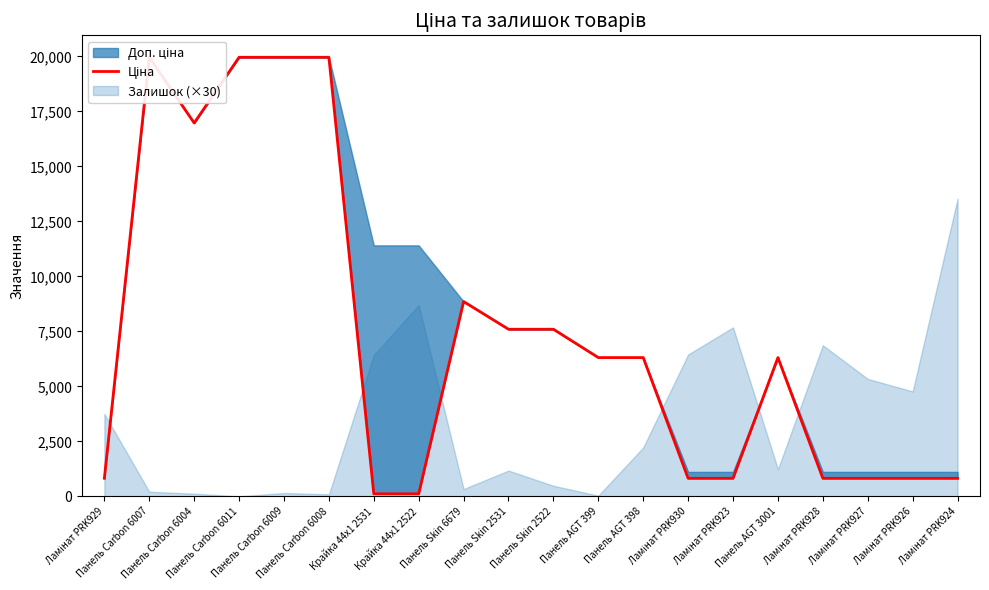

What is the average value?

7288.3